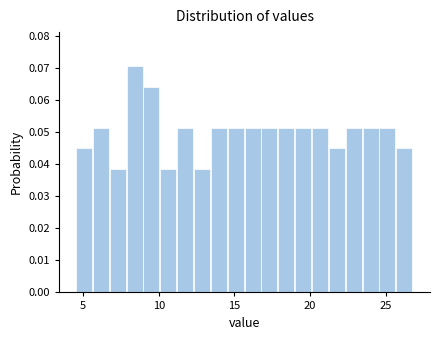

Around what value on the x-axis is the tallest bar? Give the approximate position of its centre, as read against the axis.

8.5